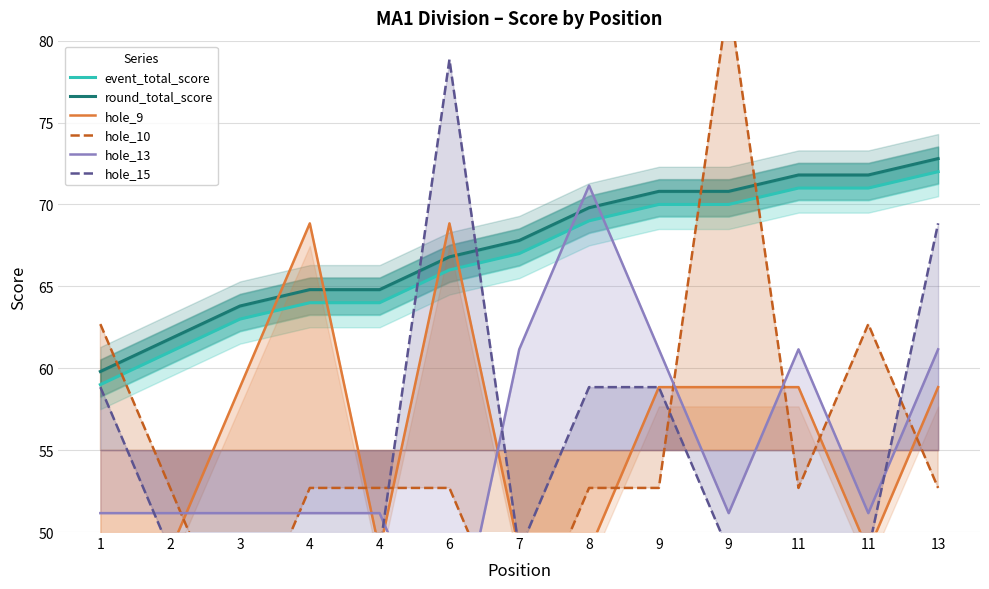

Does the chart display data point markers on the line(s)?

No